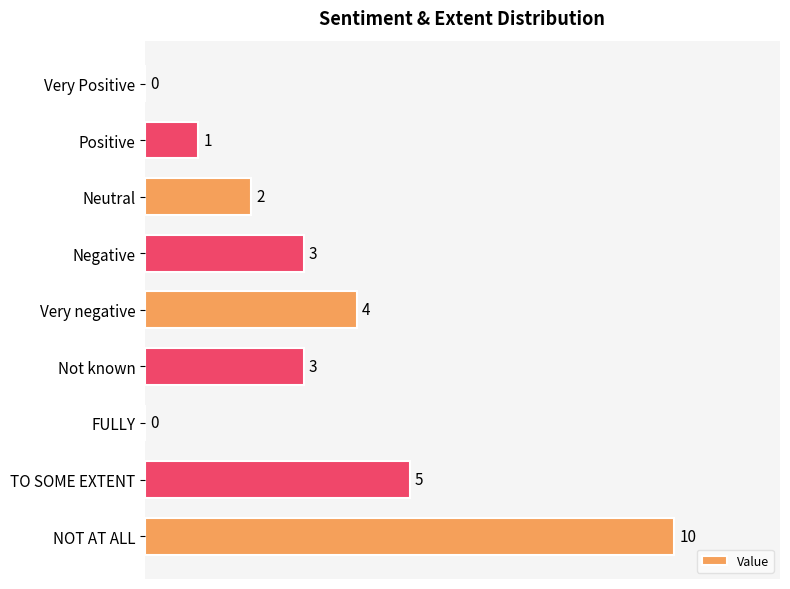

What is the change in value from Very Positive to Not known?

+3